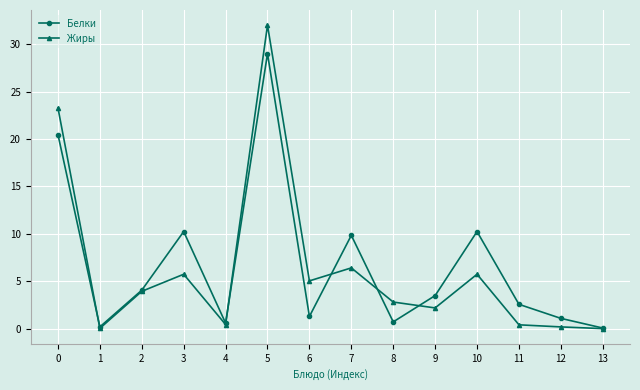

What is the sum of the Жиры values at 4 and 8?

3.3